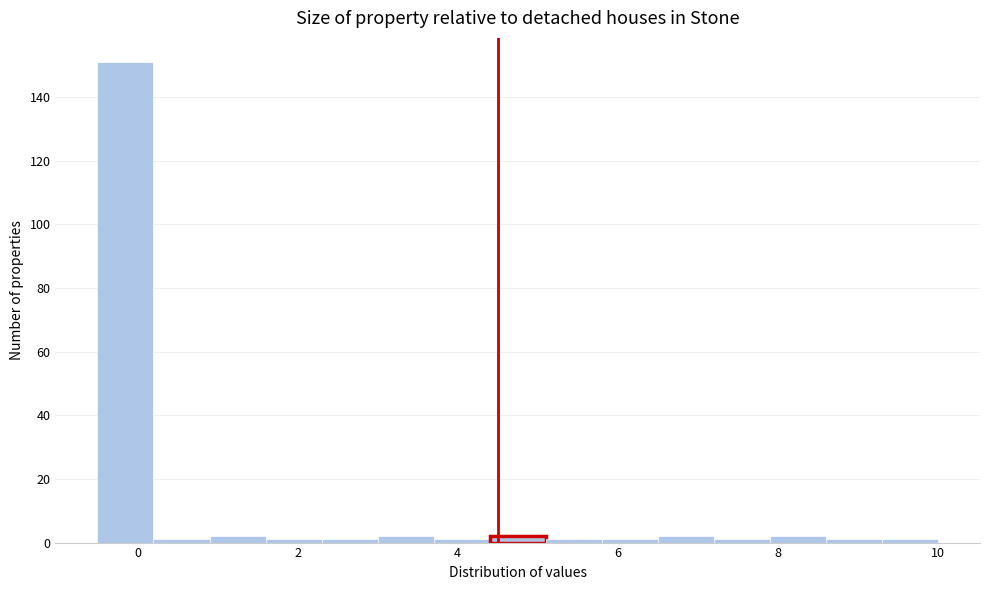

Around what value on the x-axis is the tallest bar? Give the approximate position of its centre, as read against the axis.

-0.2